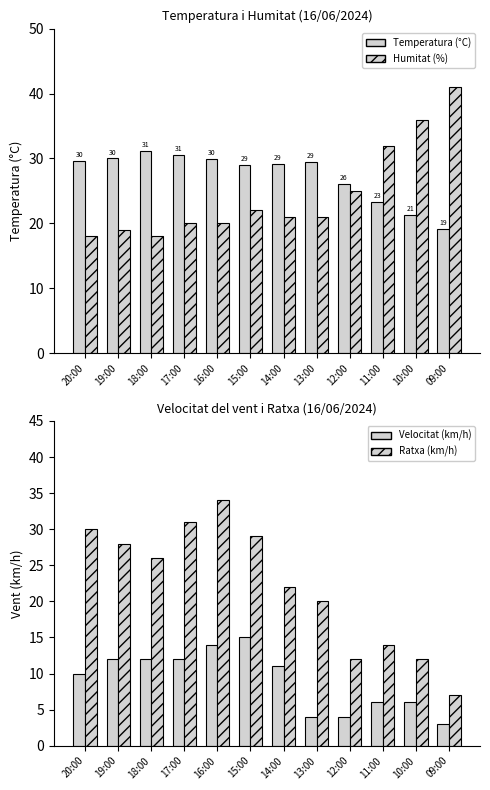

Rank the series at 20:00 from highest to lowest value.

Ratxa (km/h), Temperatura (°C), Humitat (%), Velocitat del vent (km/h)